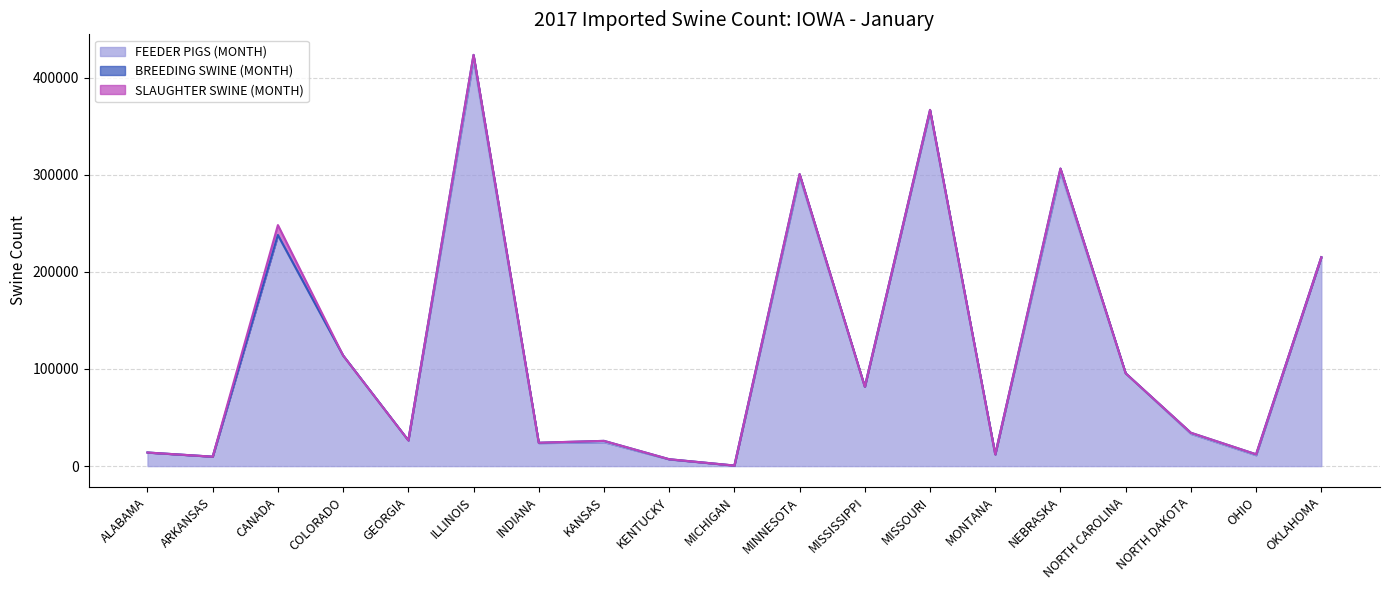

True or false: BREEDING SWINE (MONTH) and FEEDER PIGS (MONTH) cross at least once.

False